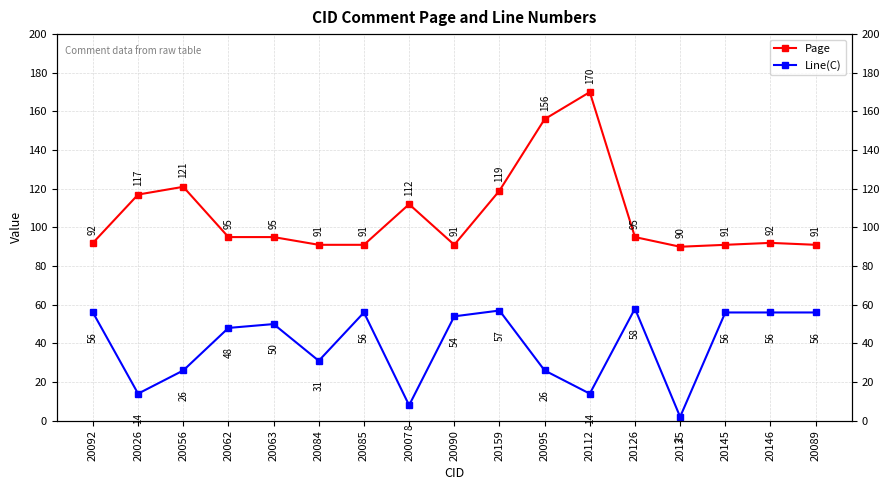

What value does the Page series have at 20089, to the nearest 5?

90